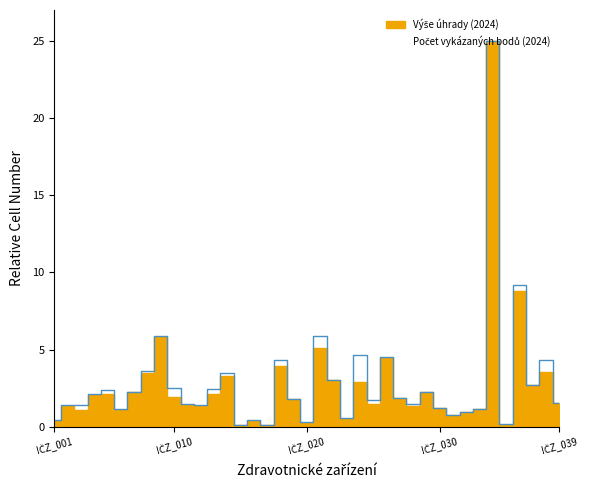

What is the smallest value displayed?

0.1